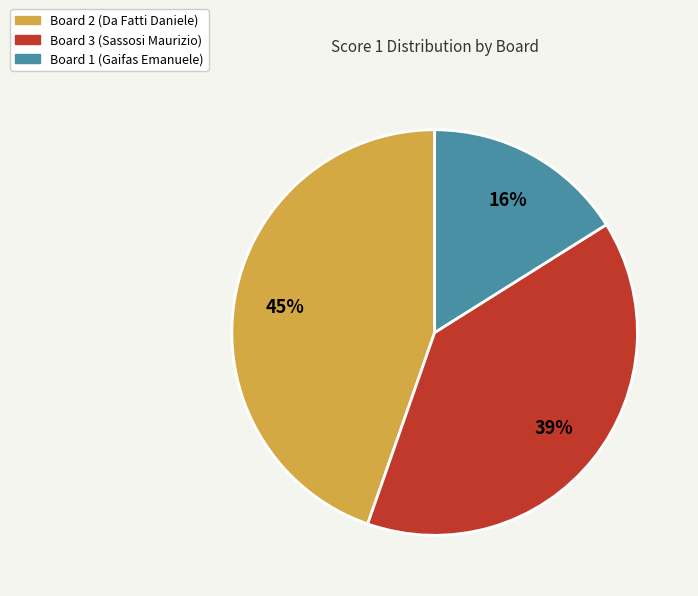

Which slice is the largest?

Board 2 (Da Fatti Daniele)